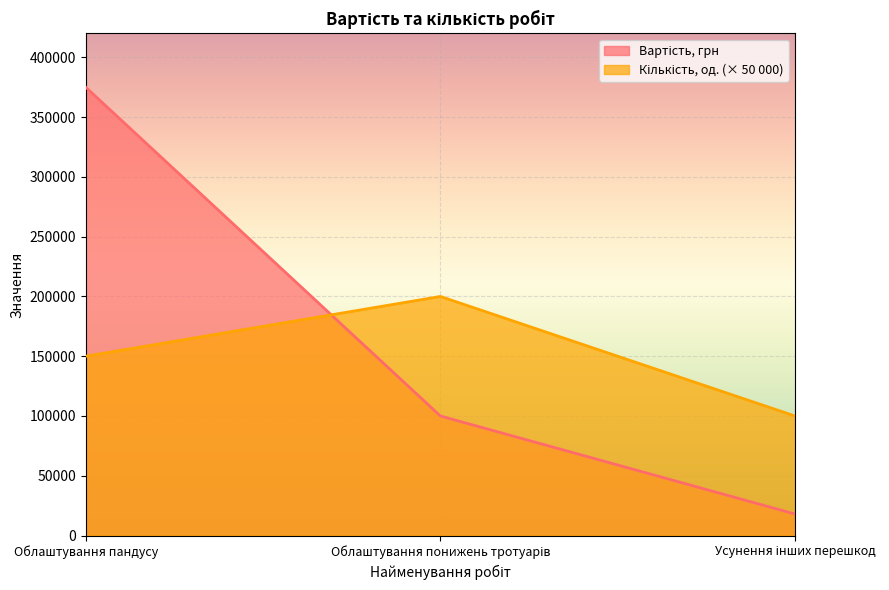

At which label does Вартість, грн first exceed 100000?

Облаштування пандусу